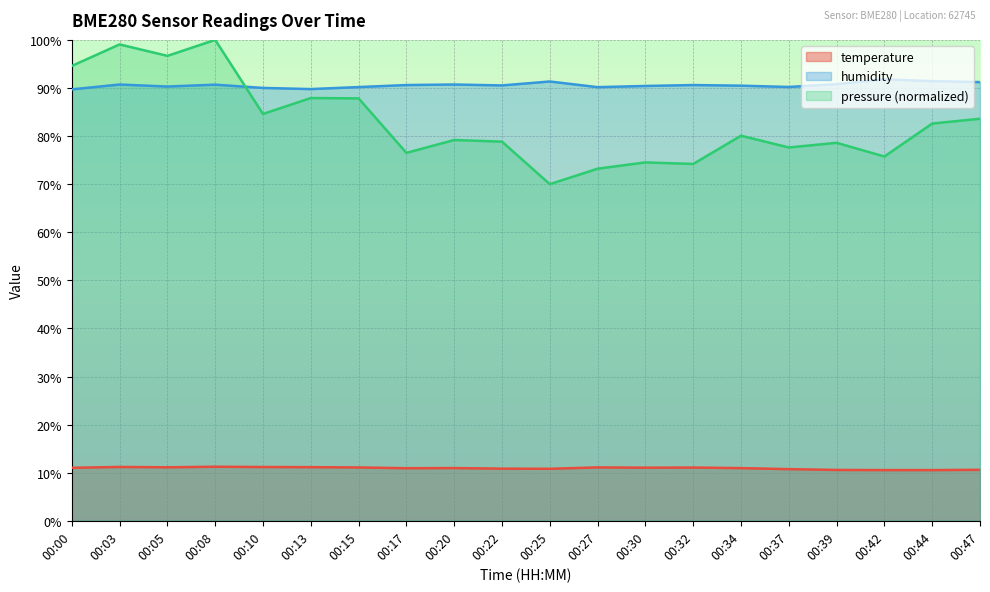

Where is the first local maximum for humidity?

00:03